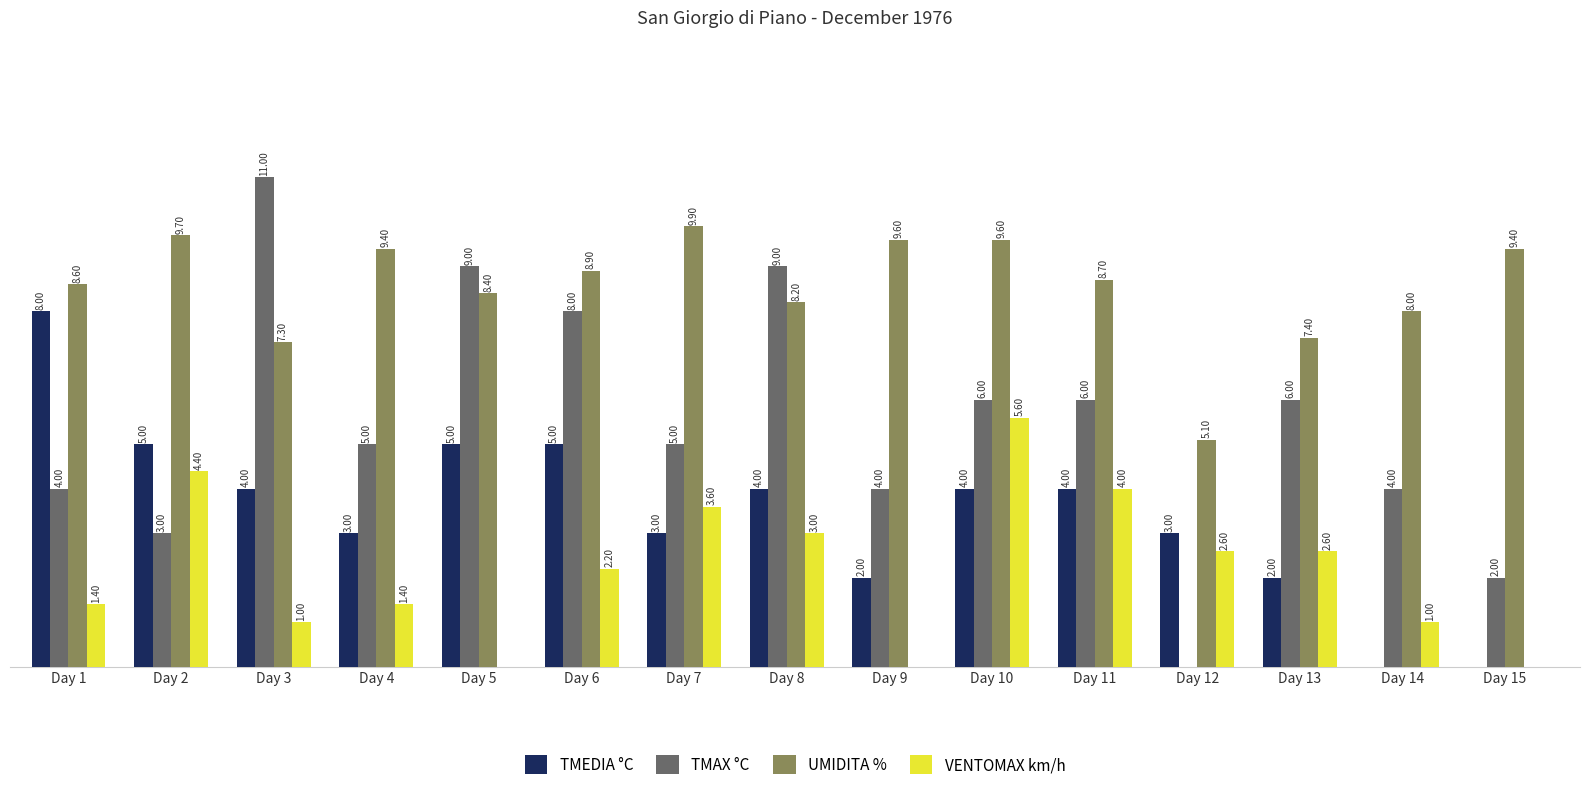

What is the value of the TMAX °C bar at the 3rd from the left?

11.0